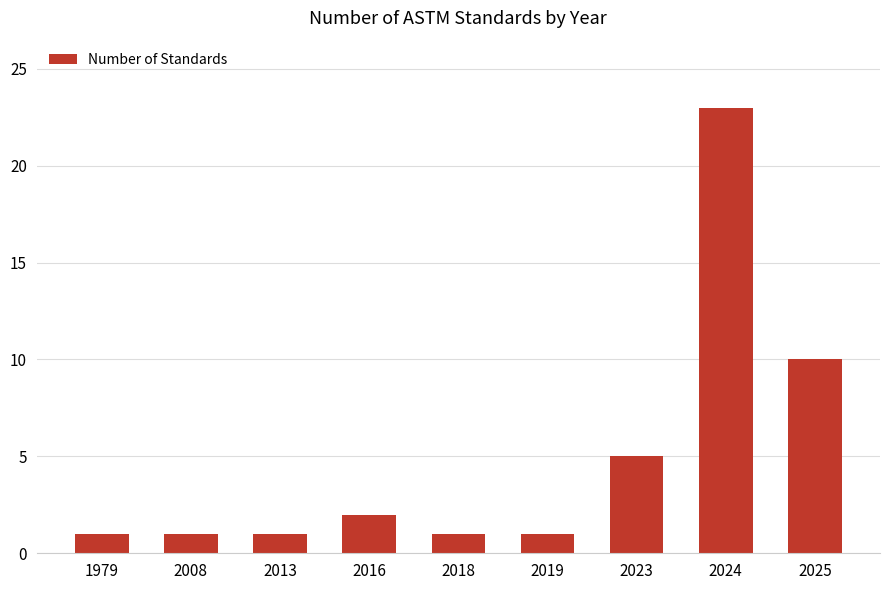

Approximately how many times larger is the value at 1979 compared to 2018?

1.0